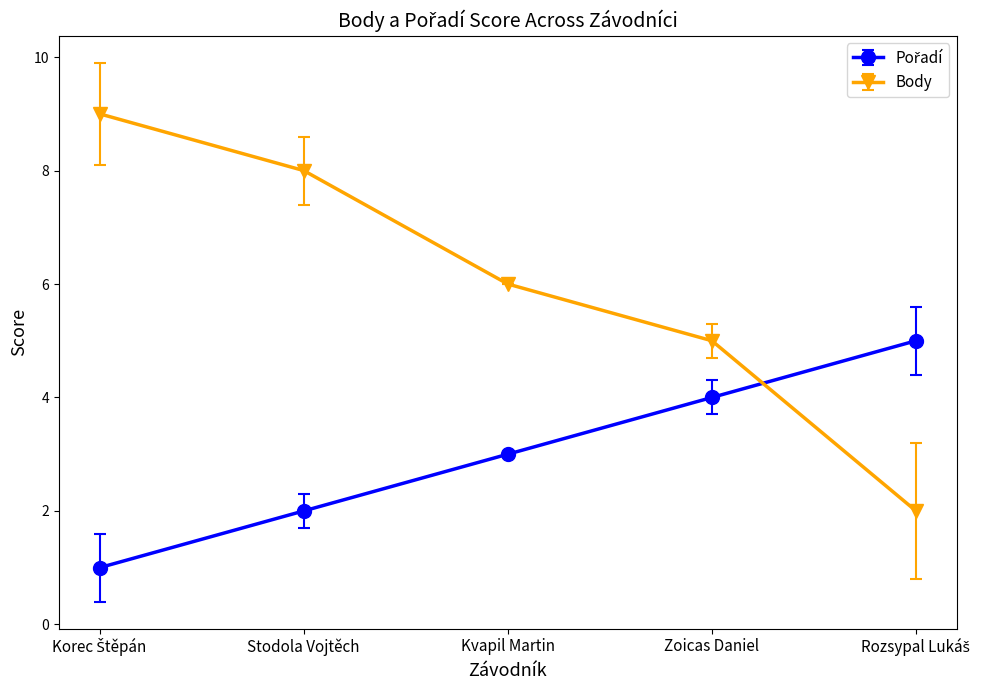

Is it true that Body equals 8 at Zoicas Daniel?

False